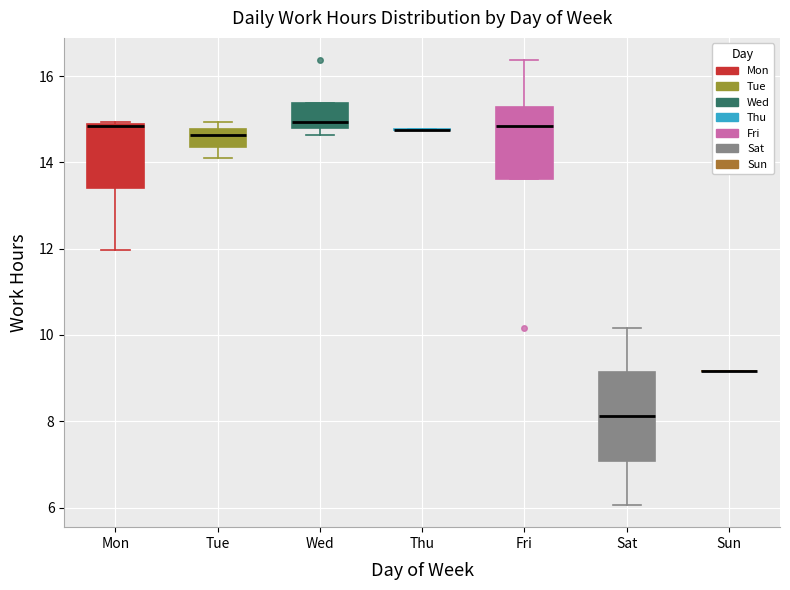

Reading left to right, read every box against the y-axis: the position of its median line, the range the box covers, and the ends of its whiskers. The values are not printed on the chart, so give them approximately, as read against the axis.

Mon: median 14.8 (drawn on the box's upper edge), box 13.4 to 14.8, whiskers 12.0 to 15.0
Tue: median 14.6, box 14.4 to 14.8, whiskers 14.2 to 15.0
Wed: median 15.0, box 14.8 to 15.4, whiskers 14.6 to 15.4
Thu: box collapsed to a line at 14.8, whiskers 14.8 to 14.8
Fri: median 14.8, box 13.6 to 15.2, whiskers 13.6 to 16.4
Sat: median 8.2, box 7.0 to 9.2, whiskers 6.0 to 10.2
Sun: box collapsed to a line at 9.2, whiskers 9.2 to 9.2